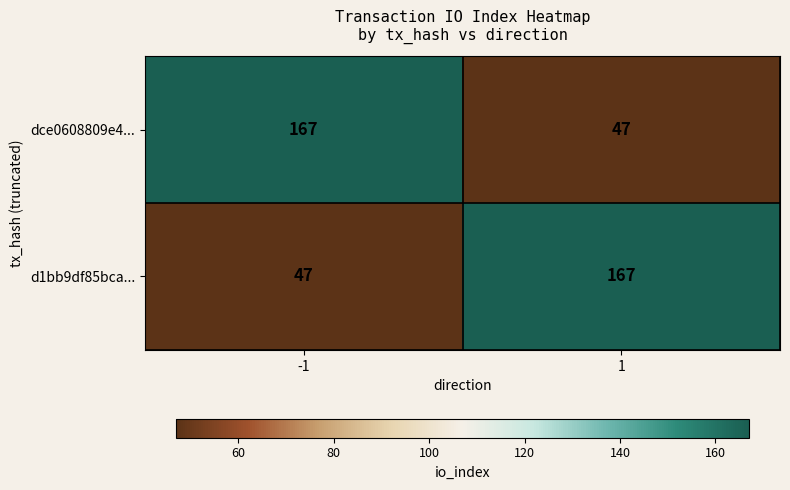

What is the difference between the maximum and minimum values in the dce0608809e4... series?

120